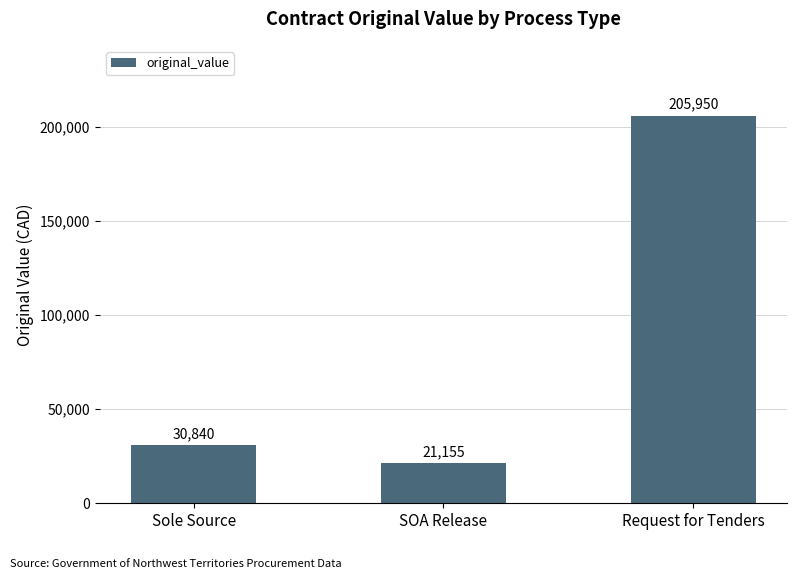

What is the sum of all values?

257945